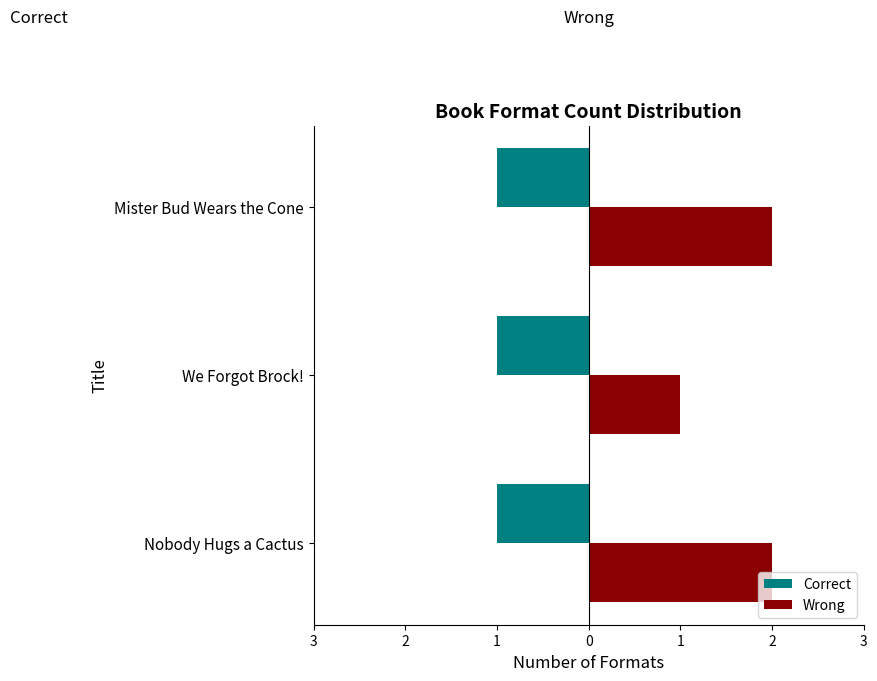

What is the value of the Wrong bar at the 1st from the left?

2.0